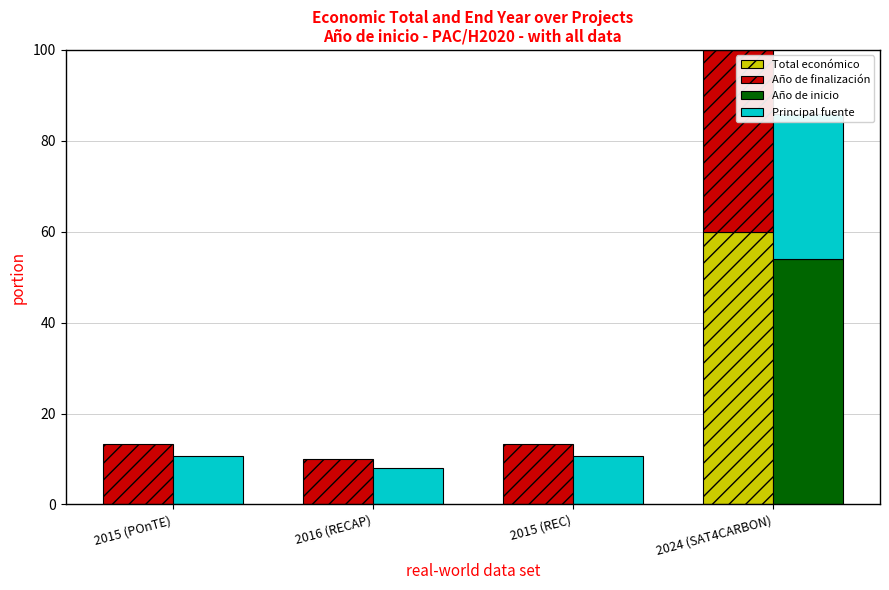

At which label does Año de inicio reach its peak?

2024 (SAT4CARBON)